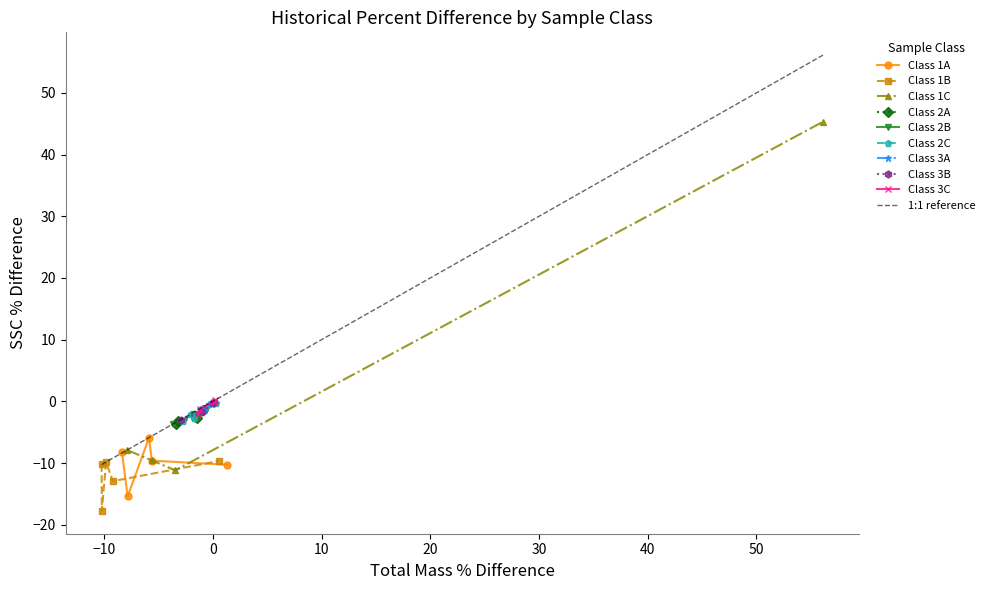

Reading left to right, what are all the values shown in this chart?

total_mass: 1.3	0.5	56.1	-1.4	-1.7	-1.7	-0.7	-1.0	-1.4	-5.6	-9.2	-5.6	-3.4	-1.7	-2.7	-0.2	0.1	0.2	-7.8	-10.2	-3.5	-0.9	0.1	0.3	-0.3	-0.0	0.1	-5.9	-9.8	-7.9	-3.2	-3.7	-2.0	-1.2	-2.9	-1.2	-8.4	-10.2
ssc: -10.3	-9.7	45.3	-2.6	-2.9	-2.7	-1.5	-1.7	-2.1	-9.6	-12.9	-9.6	-3.6	-2.1	-3.2	-0.2	-0.0	0.1	-15.4	-17.8	-11.2	-1.4	-0.4	-0.2	-0.5	-0.2	-0.0	-5.9	-9.8	-7.9	-3.2	-3.7	-2.0	-1.2	-3.0	-1.2	-8.3	-10.2